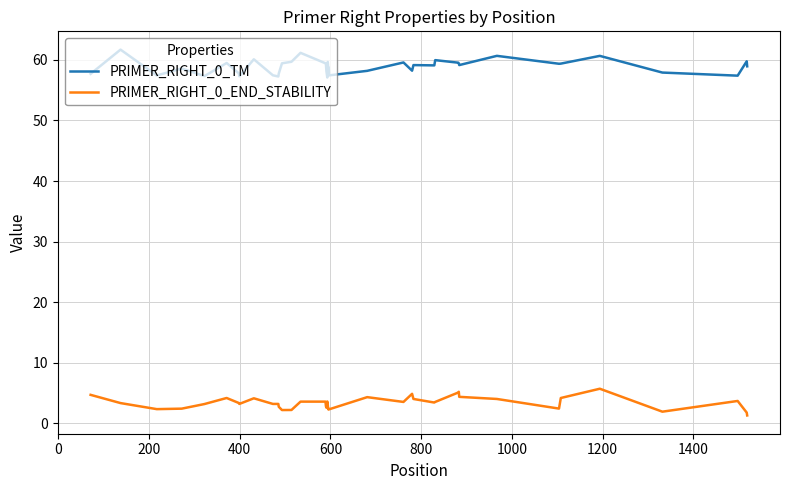

True or false: PRIMER_RIGHT_0_END_STABILITY and PRIMER_RIGHT_0_TM intersect in this chart.

False